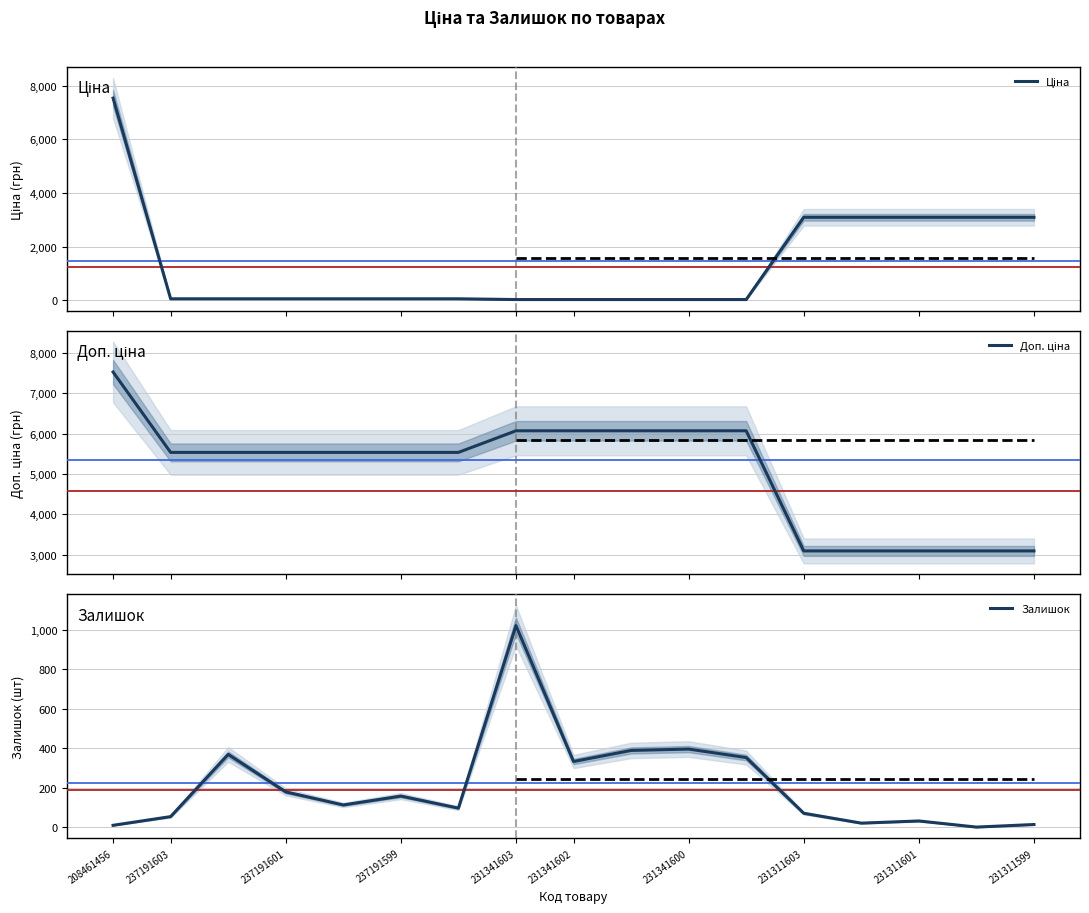

What are all the series names shown in the legend?

Ціна, Доп. ціна, Залишок